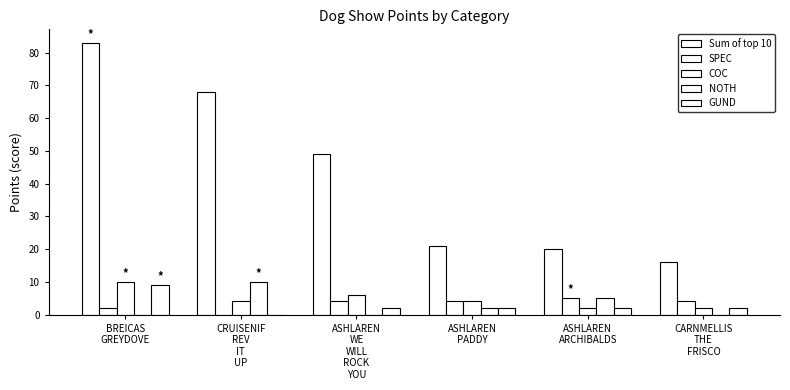

Are the bars horizontal?

No